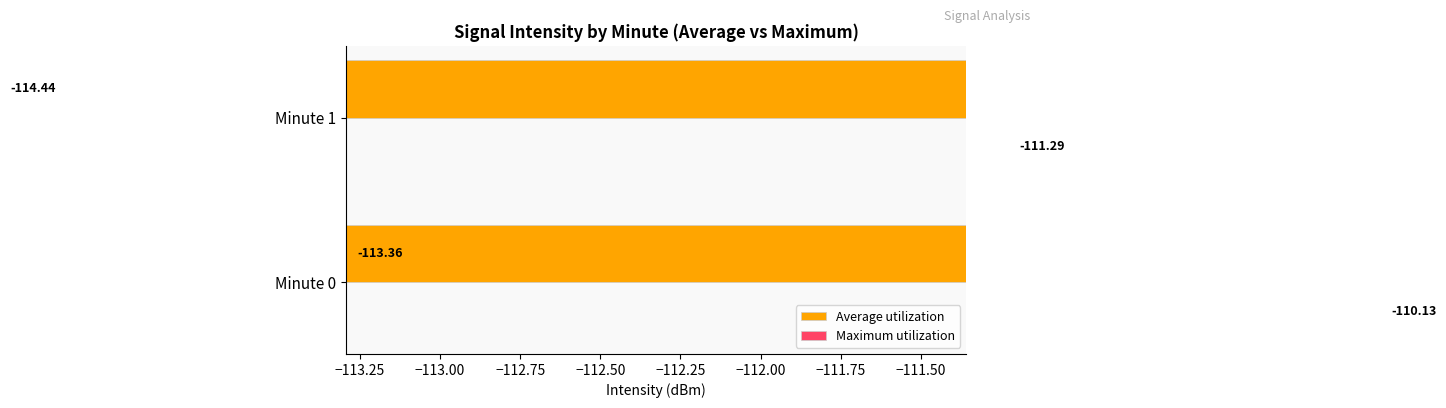

What is the value of the Average utilization bar at the 2nd from the left?

-114.4